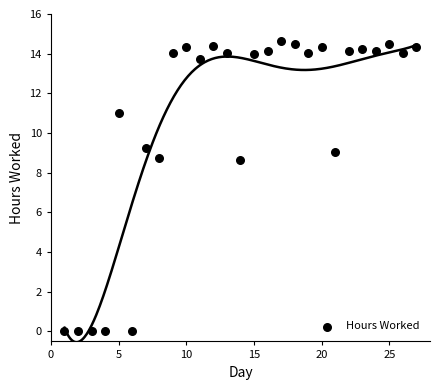

What is the range of X values (max minus min)?

26.0